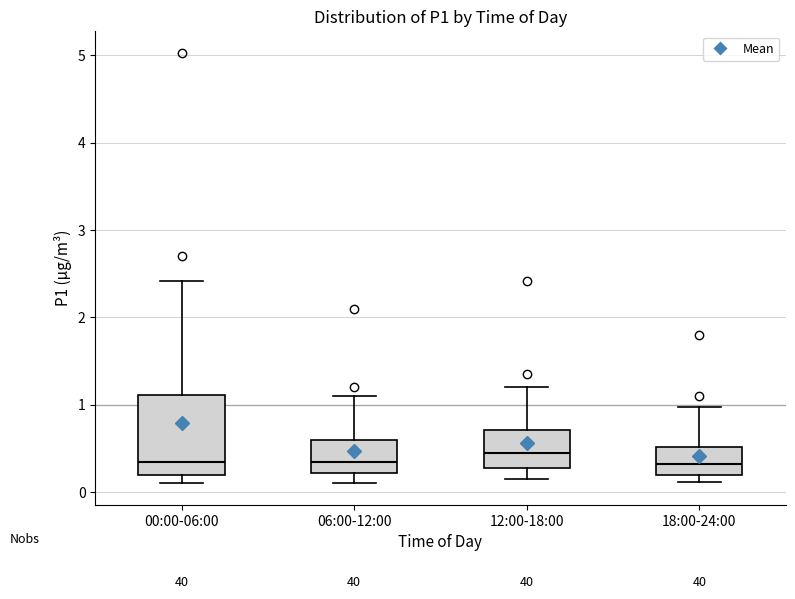

Reading left to right, transcribe this box plot: for each box, give where its median line is, the range the box spans, and where its two whiskers end, as read against the y-axis. The values are not printed on the chart, so give them approximately, as read against the axis.

00:00-06:00: median 0.4, box 0.2 to 1.1, whiskers 0.1 to 2.4
06:00-12:00: median 0.4, box 0.2 to 0.6, whiskers 0.1 to 1.1
12:00-18:00: median 0.5, box 0.3 to 0.7, whiskers 0.2 to 1.2
18:00-24:00: median 0.3, box 0.2 to 0.5, whiskers 0.1 to 1.0